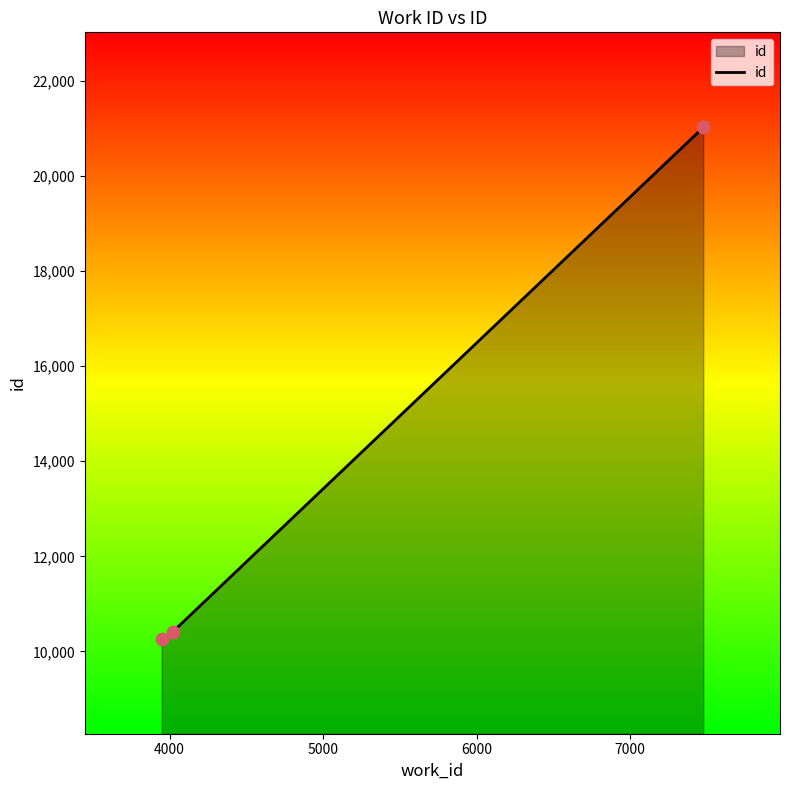

What is the minimum value shown in the chart?

10268